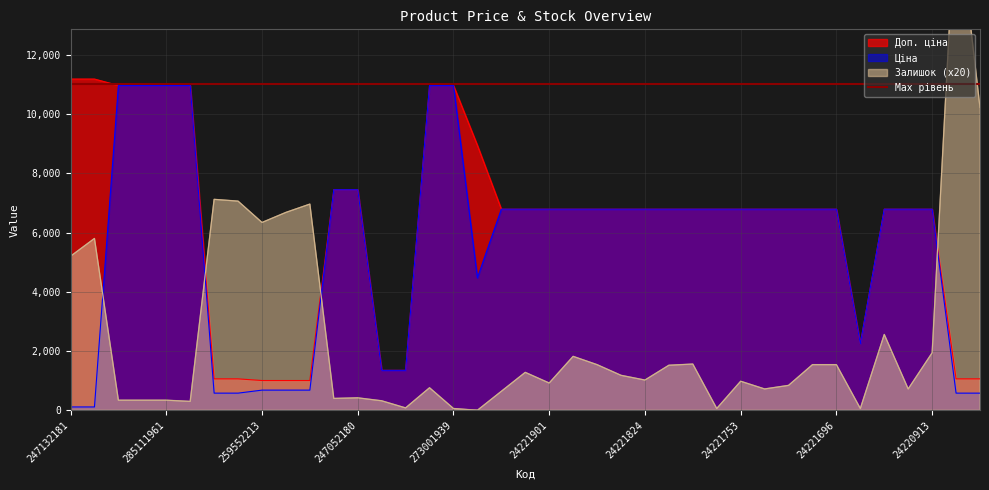

Rank the series by their maximum value, from highest to lowest.

Залишок, Доп. ціна, Ціна